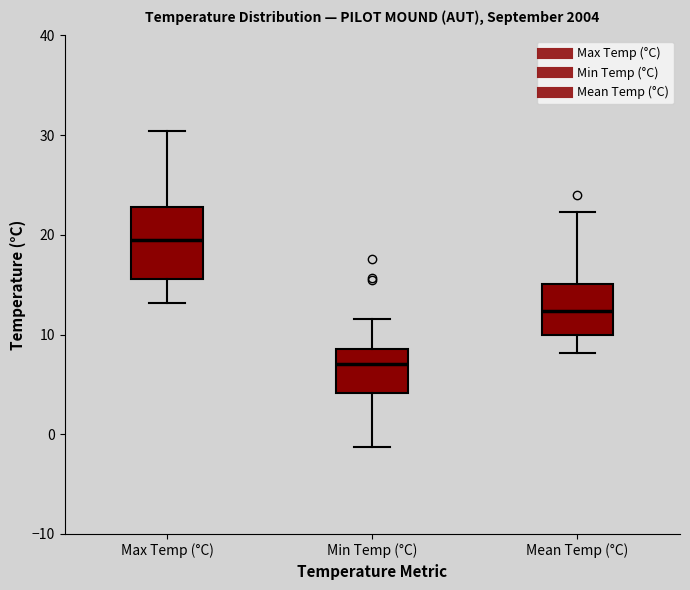

Where does the upper whisker of the box for Mean Temp (°C) end on the y-axis? The values are not printed on the chart, so give them approximately, as read against the axis.

22